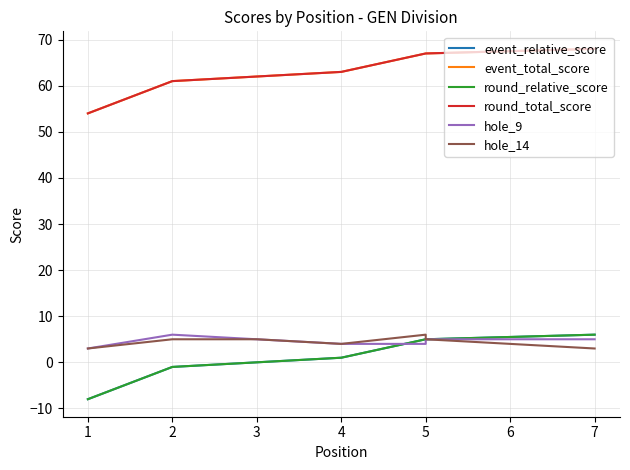

How many intersections are there between hole_9 and round_relative_score?

1